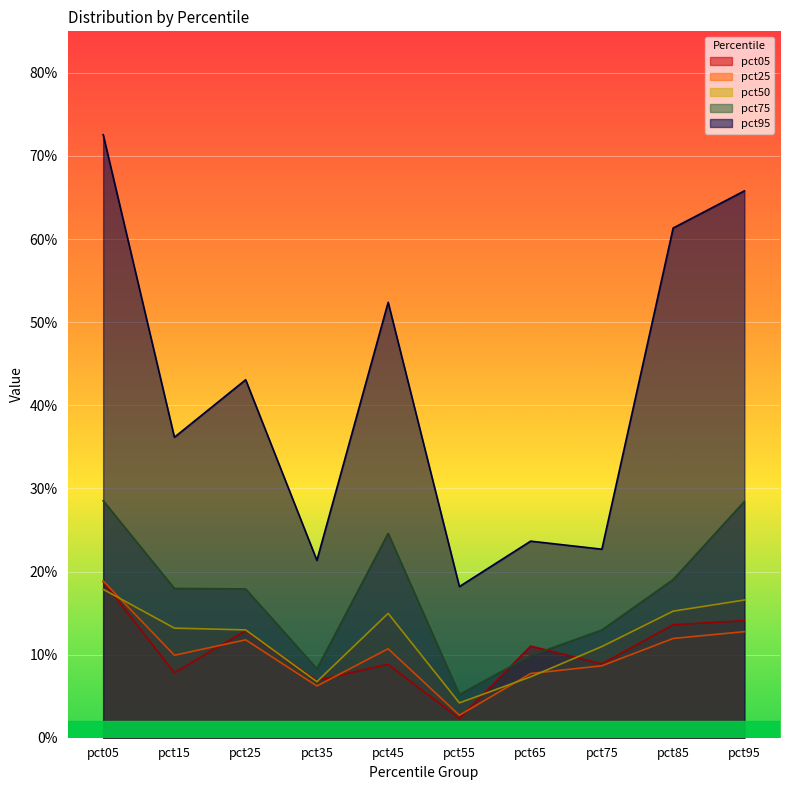

The value of pct05 at pct95 is 0.2. True or false?

False